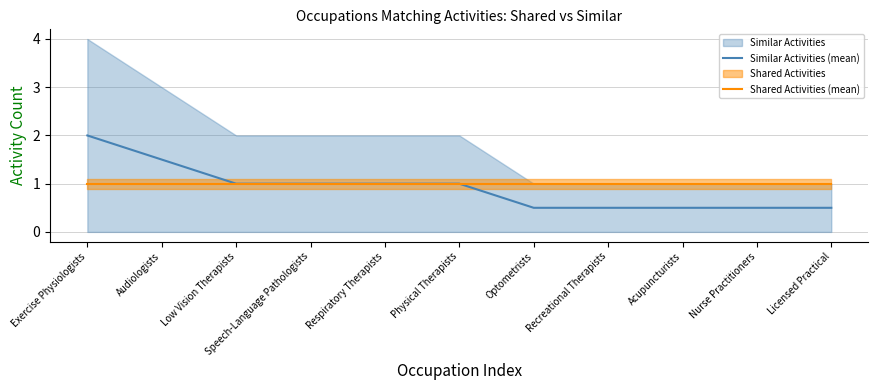

The Shared Activities (mean) series shows 1.0 at Physical Therapists. True or false?

True